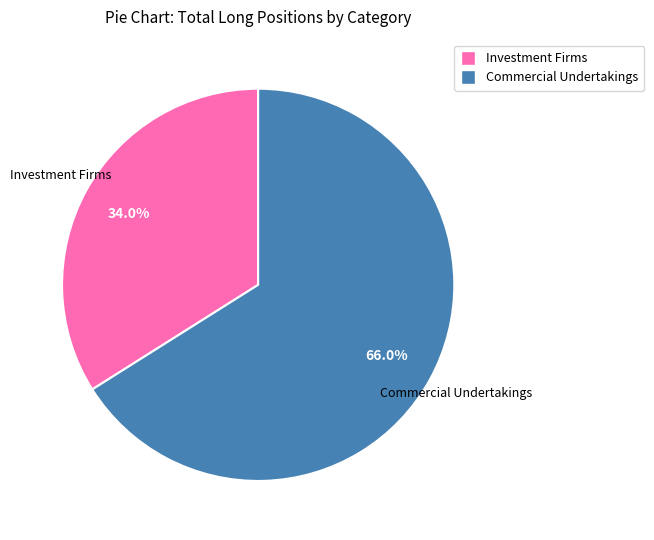

Is there a majority slice in this chart?

Yes